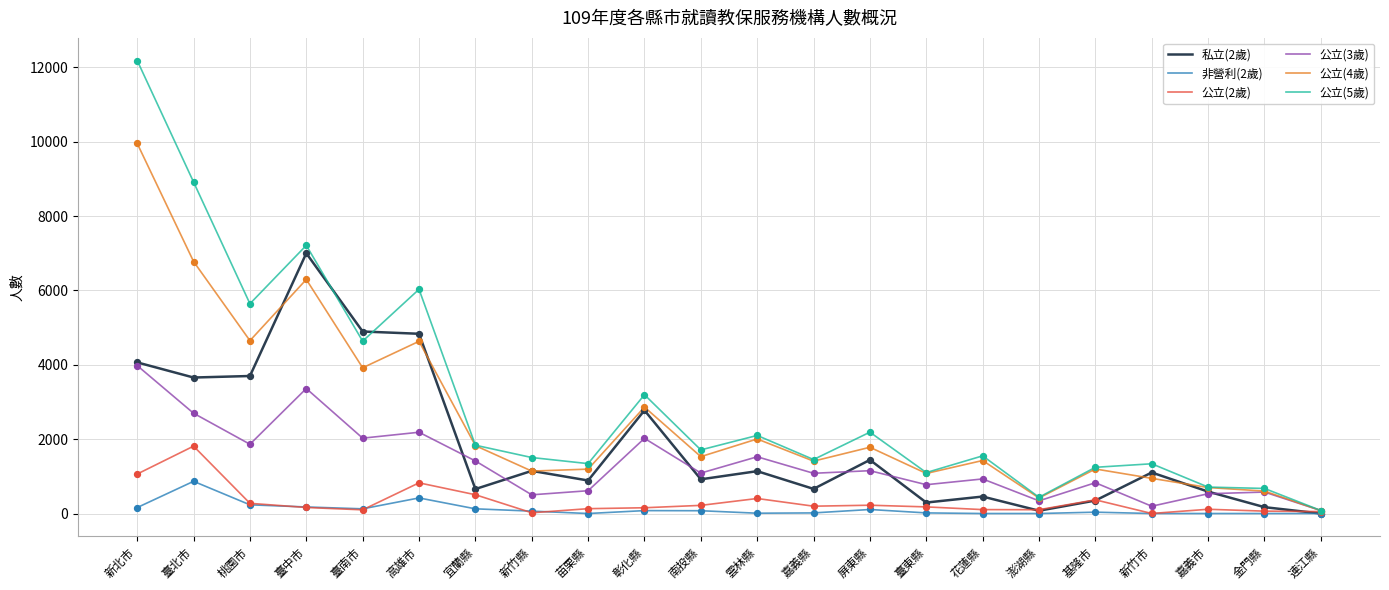

At how many categories does at least one series exceed 4761?

6